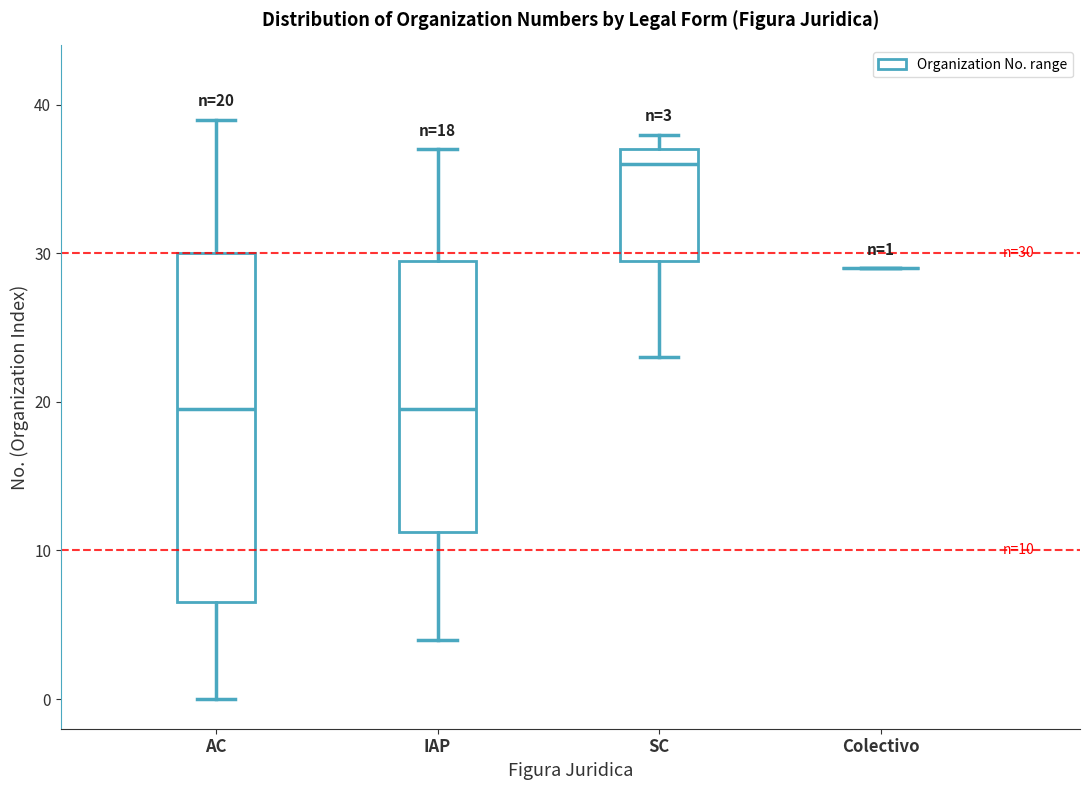

Which box is the tallest, from its lower edge to its upper edge?

AC